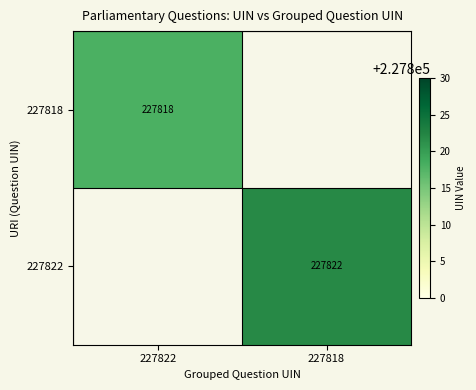

Is the value of 227818 at 227822 greater than the value of 227822 at 227818?

No